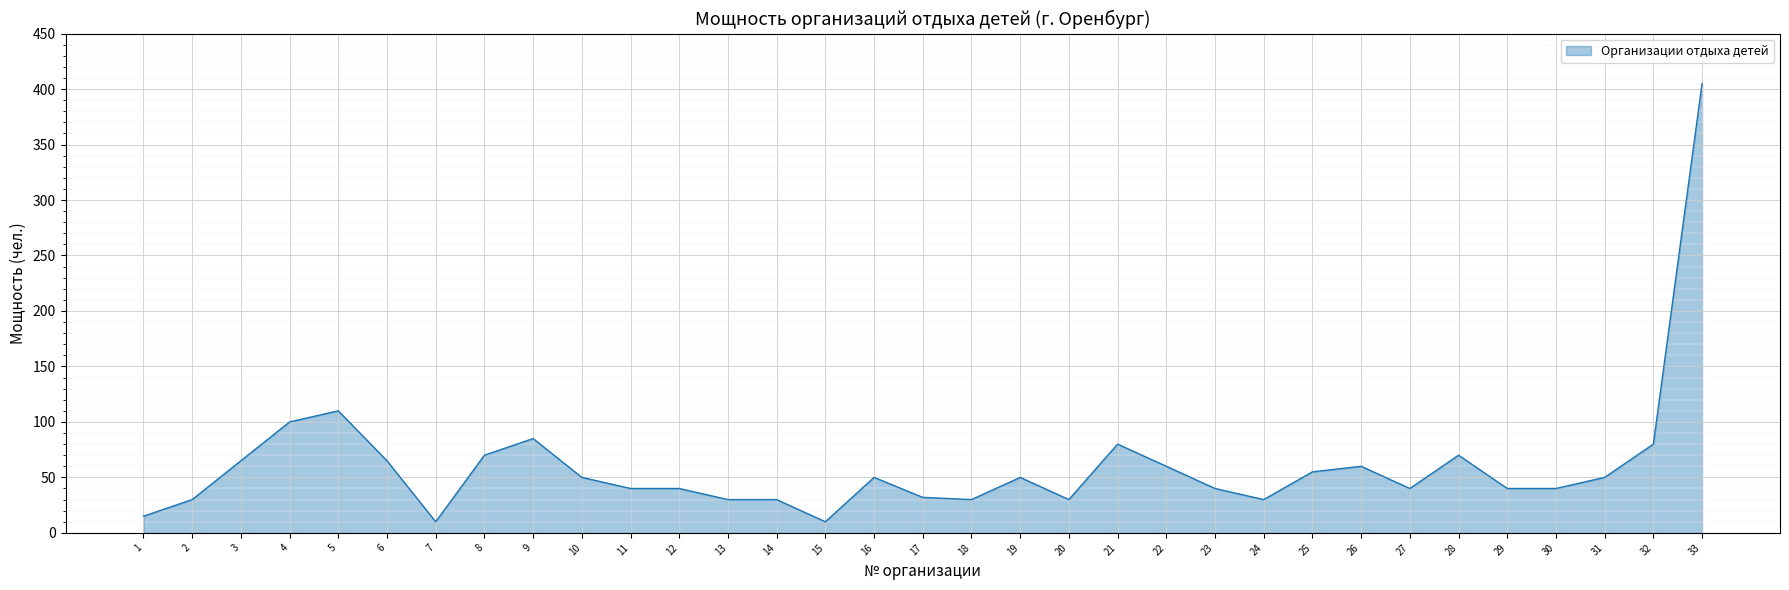

What is the difference between the second highest and second lowest values?

100